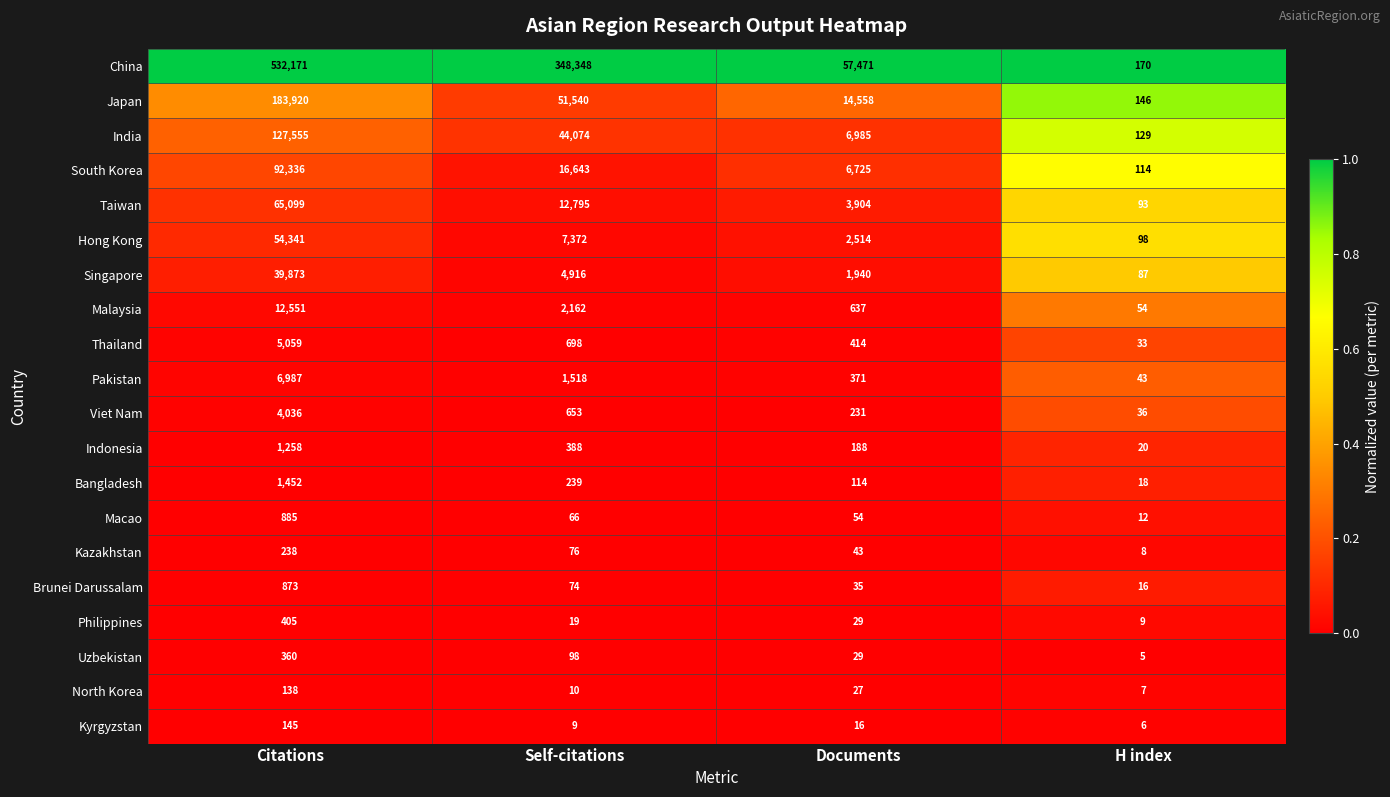

The value of Bangladesh at H index is 18. True or false?

True